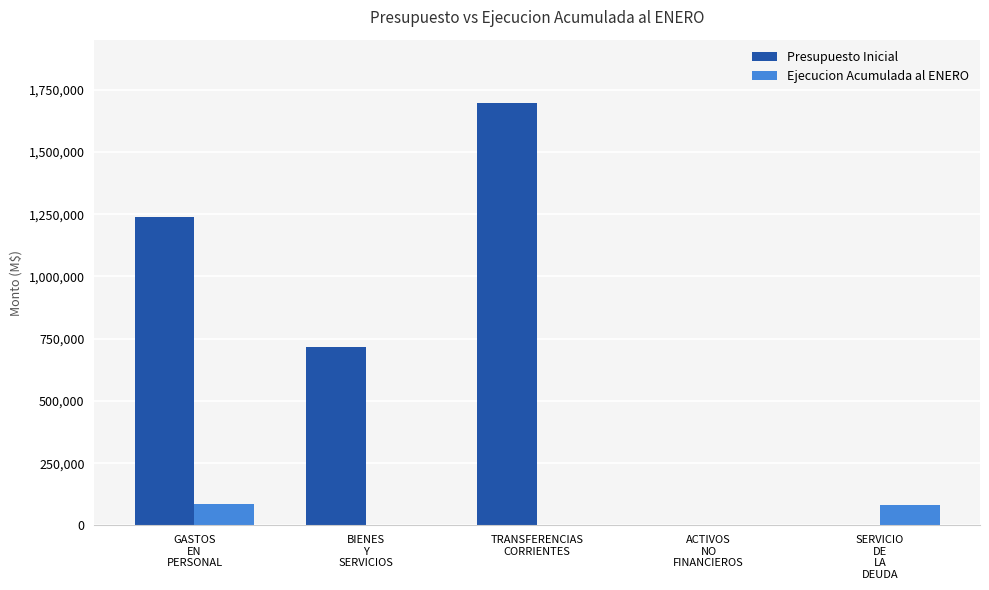

Which series has the largest total across all categories?

Presupuesto Inicial